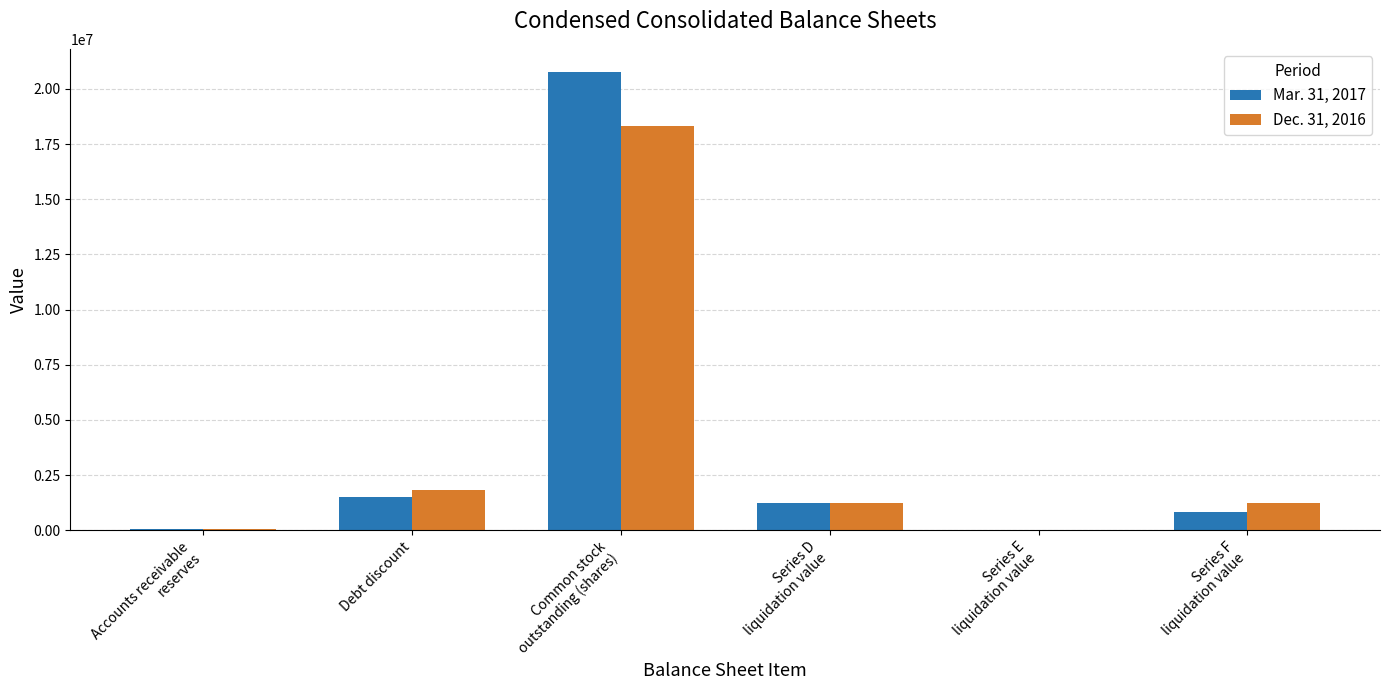

What is the maximum value for Dec. 31, 2016?

18327263